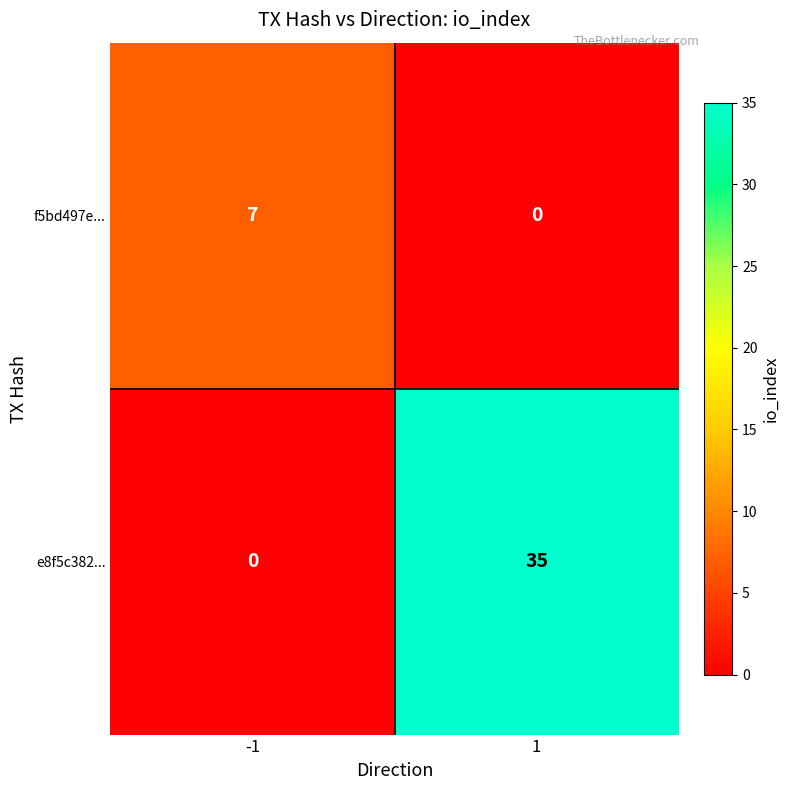

What is the highest value of the e8f5c382... series?

35